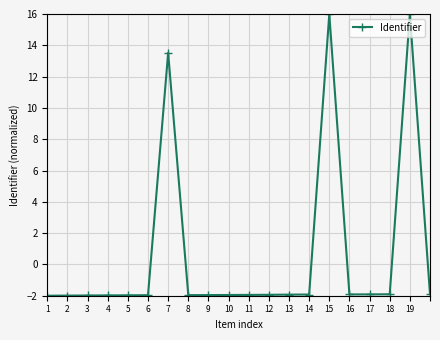

What is the difference between the second highest and second lowest values?

18.0